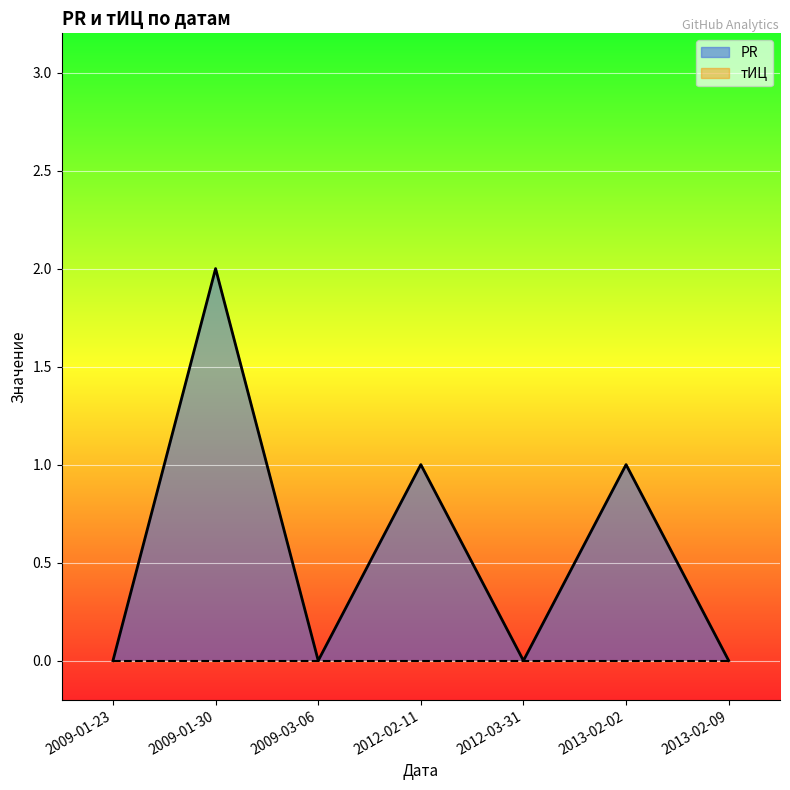

Reading left to right, what are all the values shown in this chart?

0	2	0	1	0	1	0